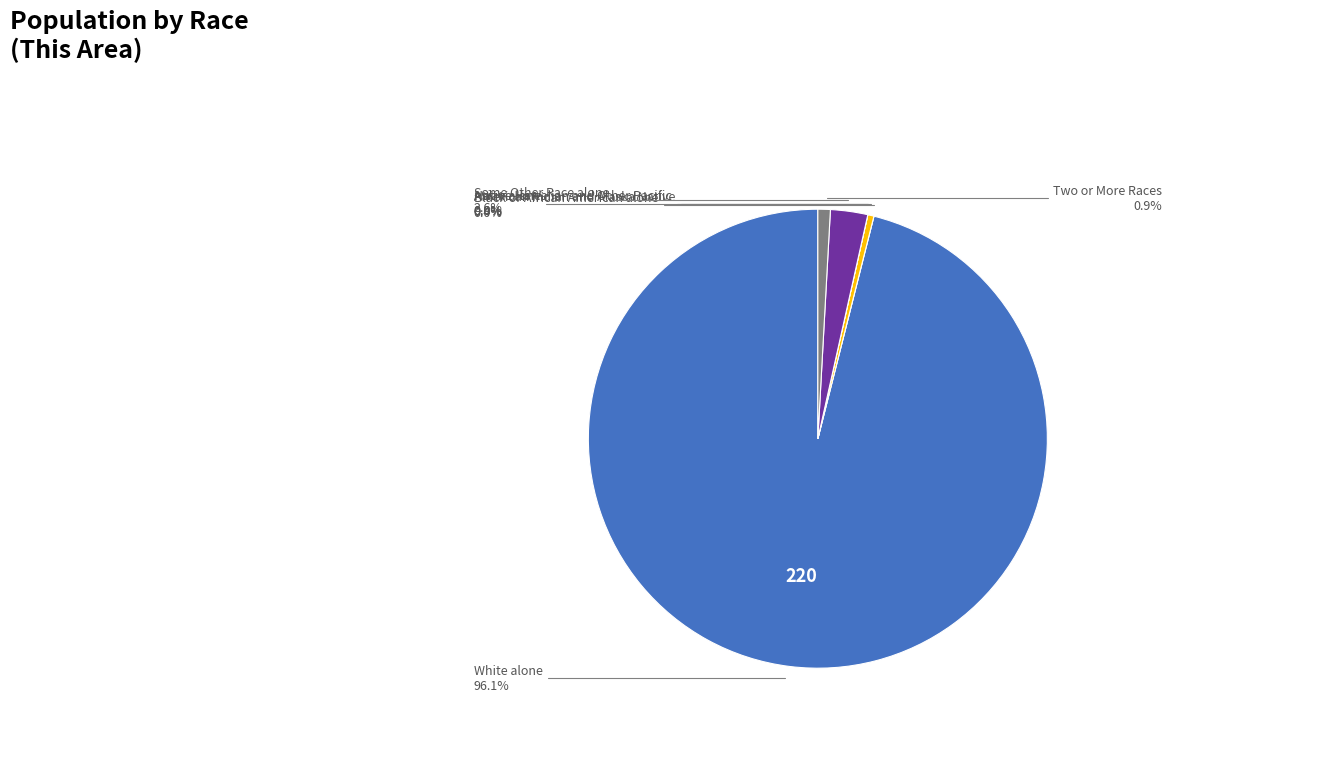

Is it true that Black or African American alone is 1% of the pie?

False